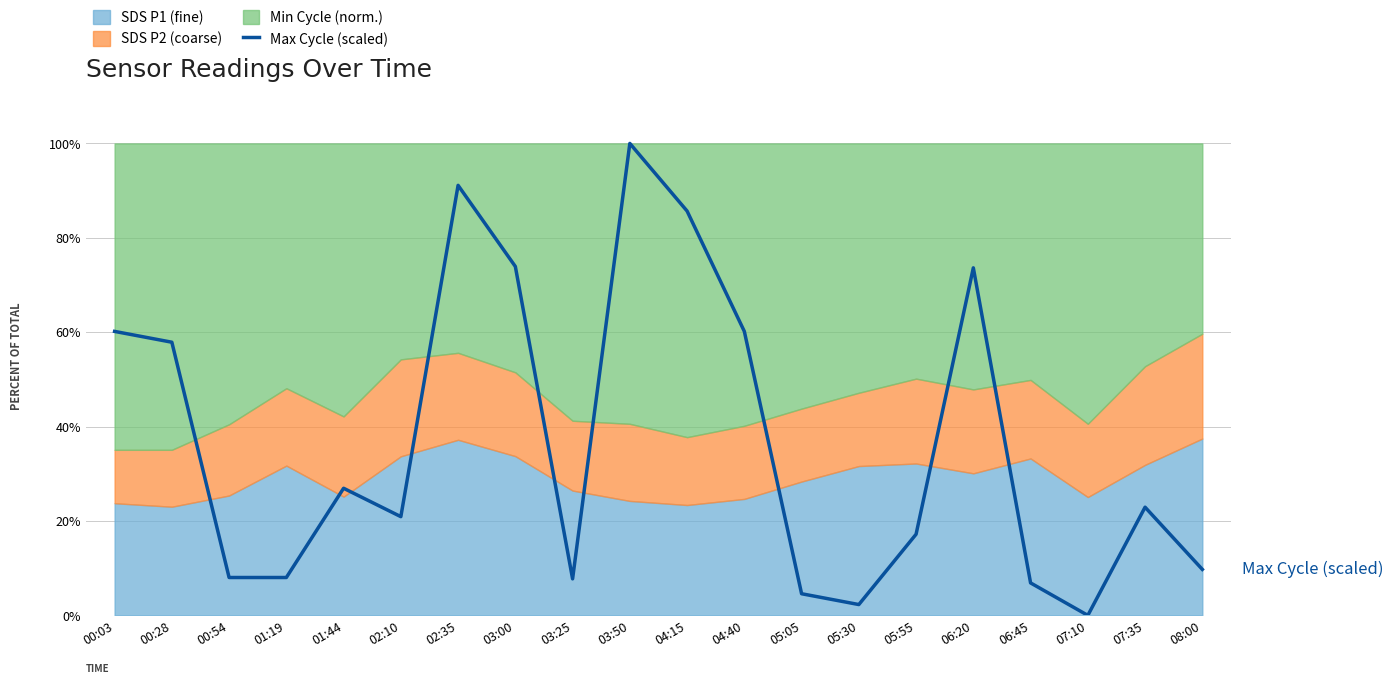

How many values are below 22?

10